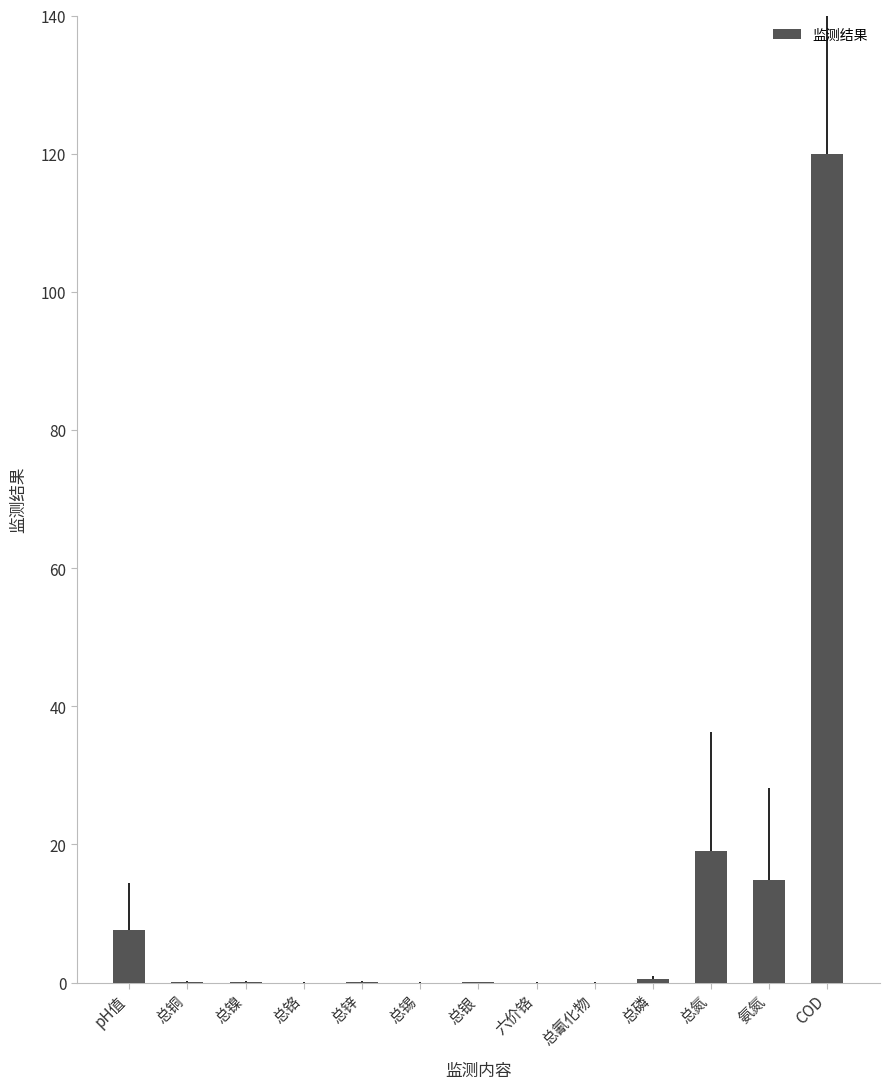

What is the sum of all values?

162.3